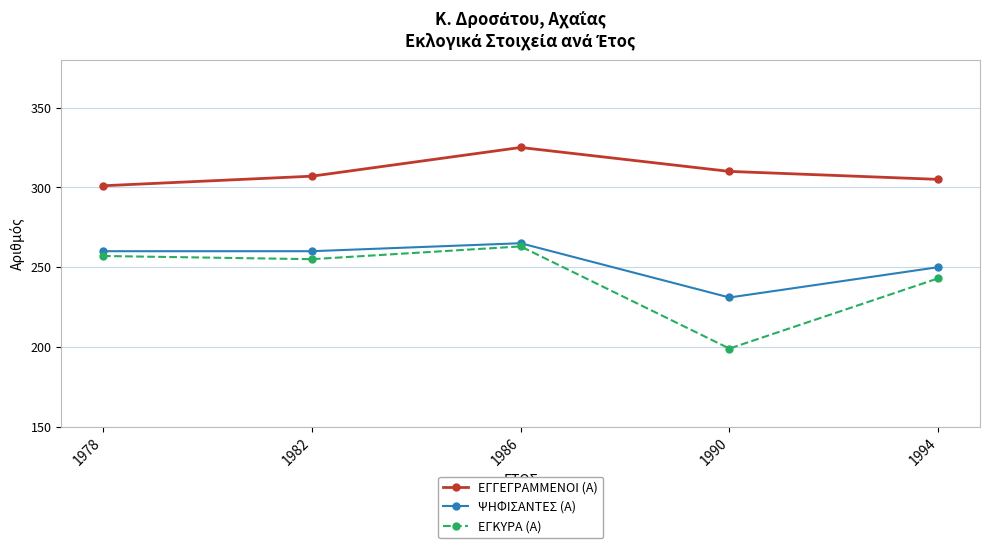

Is this an area chart (filled region under the line)?

No